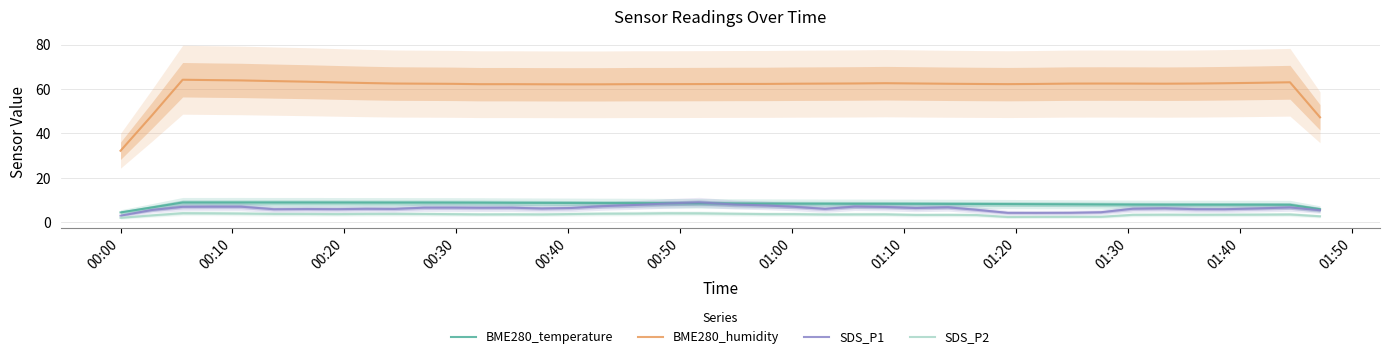

Reading left to right, transcribe all the data shown in this chart.

BME280_temperature: 4.5	6.7	9.0	9.0	9.0	9.0	9.0	8.9	8.9	8.9	8.9	8.9	8.9	8.8	8.8	8.7	8.7	8.7	8.6	8.6	8.5	8.5	8.4	8.4	8.4	8.4	8.3	8.3	8.3	8.2	8.2	8.1	8.1	8.0	8.0	8.0	8.0	8.0	7.9	5.9
BME280_humidity: 32.2	48.2	64.2	64.0	63.9	63.6	63.3	63.0	62.7	62.5	62.4	62.3	62.2	62.2	62.1	62.1	62.1	62.2	62.2	62.2	62.3	62.3	62.4	62.4	62.5	62.6	62.5	62.4	62.3	62.2	62.3	62.4	62.4	62.4	62.4	62.4	62.6	62.8	63.0	47.3
SDS_P1: 3.0	5.6	7.0	7.1	7.1	5.9	6.0	6.0	6.1	6.1	6.6	6.6	6.6	6.6	6.2	6.5	7.3	7.8	8.5	9.0	8.0	7.6	7.0	6.1	7.1	6.9	6.5	6.8	5.7	4.3	4.3	4.3	4.6	6.2	6.3	5.9	5.9	6.3	6.7	5.5
SDS_P2: 2.1	3.2	4.2	4.1	4.0	3.8	3.8	3.7	3.8	3.8	3.8	3.7	3.6	3.6	3.6	3.8	3.9	4.0	4.1	4.1	3.9	3.7	3.7	3.6	3.6	3.6	3.4	3.4	3.3	2.4	2.5	2.5	2.5	3.4	3.5	3.4	3.5	3.5	3.6	2.8